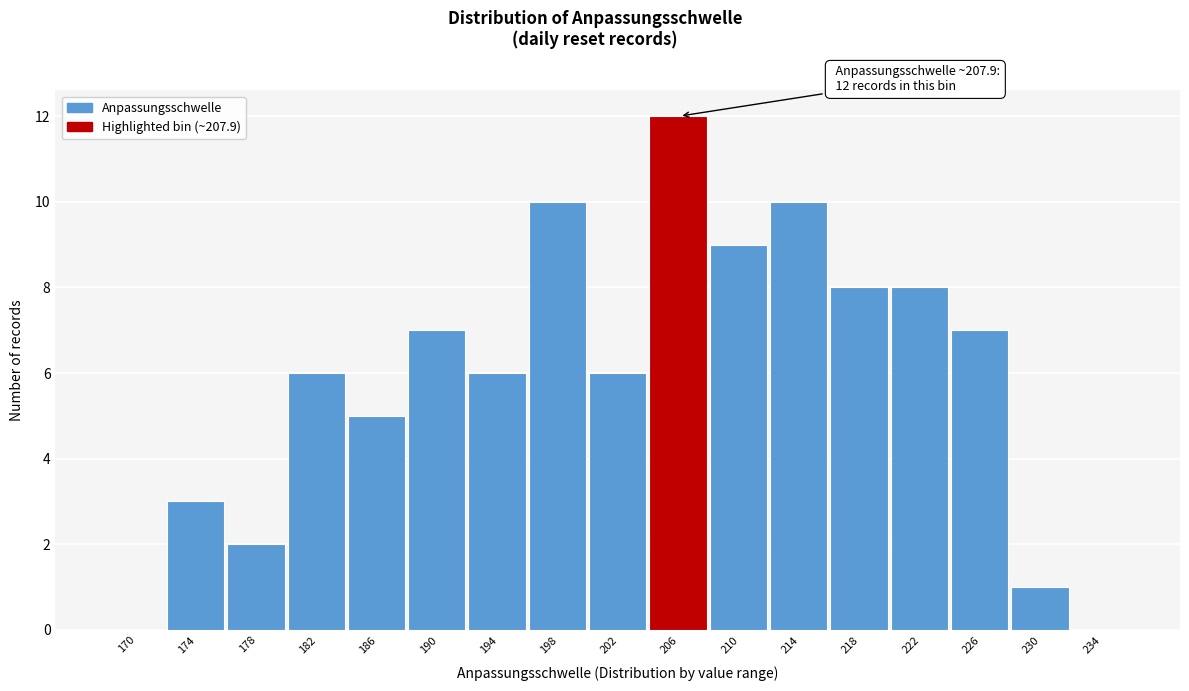

Reading right to left, transcribe all the data shown in this chart.

234=0	230=1	226=7	222=8	218=8	214=10	210=9	206=12	202=6	198=10	194=6	190=7	186=5	182=6	178=2	174=3	170=0